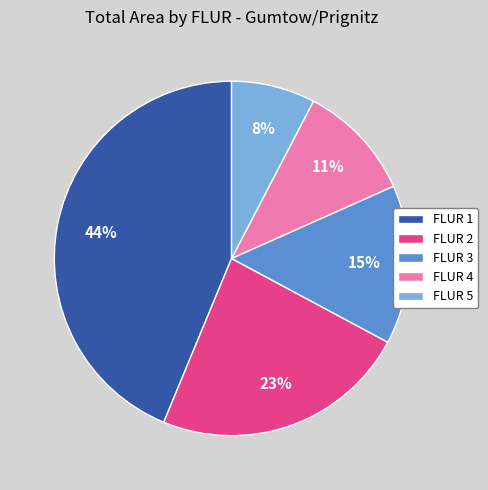

Rank the categories by value from lowest to highest.

FLUR 5, FLUR 4, FLUR 3, FLUR 2, FLUR 1